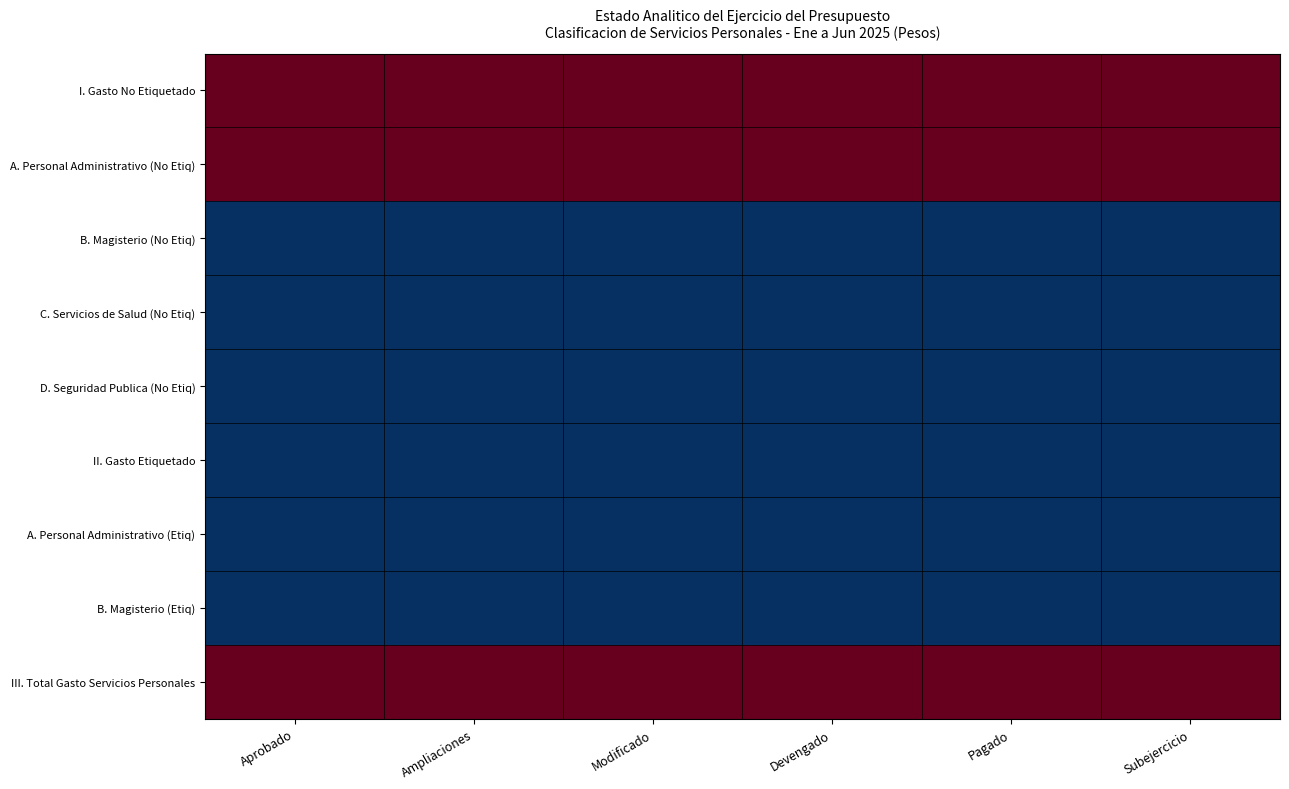

How many data points does each series have?

6